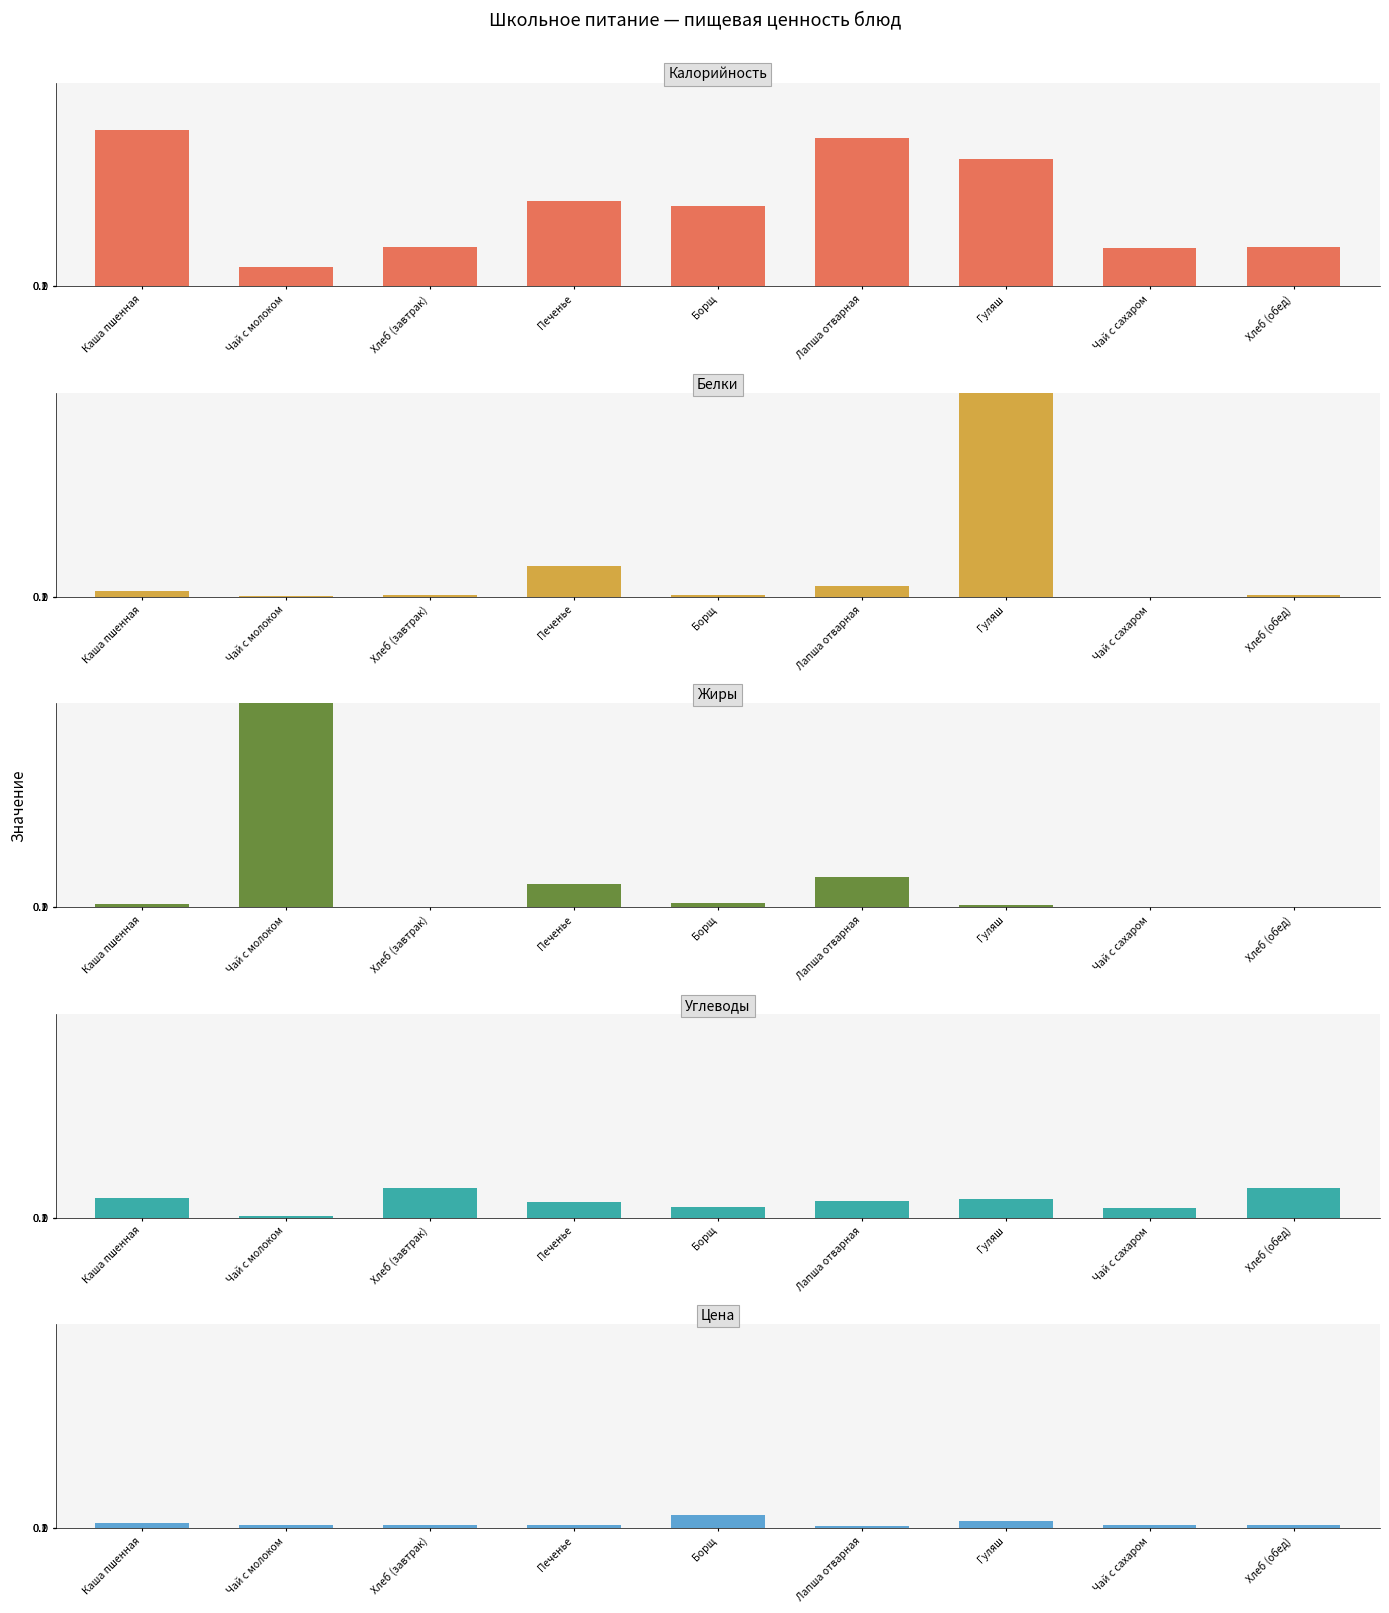

Reading left to right, transcribe all the data shown in this chart.

Калорийность: Каша пшенная=230.9	Чай с молоком=28.0	Хлеб (завтрак)=58.2	Печенье=125.1	Борщ=118.5	Лапша отварная=218.2	Гуляш=187.5	Чай с сахаром=56.4	Хлеб (обед)=58.2
Белки: Каша пшенная=8.1	Чай с молоком=1.6	Хлеб (завтрак)=1.9	Печенье=45.5	Борщ=2.3	Лапша отварная=16.0	Гуляш=300.0	Чай с сахаром=0.2	Хлеб (обед)=1.9
Жиры: Каша пшенная=4.3	Чай с молоком=300.0	Хлеб (завтрак)=0.2	Печенье=34.4	Борщ=5.6	Лапша отварная=44.3	Гуляш=3.9	Чай с сахаром=0.1	Хлеб (обед)=0.2
Углеводы: Каша пшенная=28.7	Чай с молоком=2.2	Хлеб (завтрак)=44.3	Печенье=22.3	Борщ=15.9	Лапша отварная=25.0	Гуляш=27.3	Чай с сахаром=13.8	Хлеб (обед)=44.3
Цена: Каша пшенная=7.0	Чай с молоком=5.0	Хлеб (завтрак)=4.0	Печенье=5.0	Борщ=19.5	Лапша отварная=3.0	Гуляш=10.0	Чай с сахаром=4.0	Хлеб (обед)=4.0